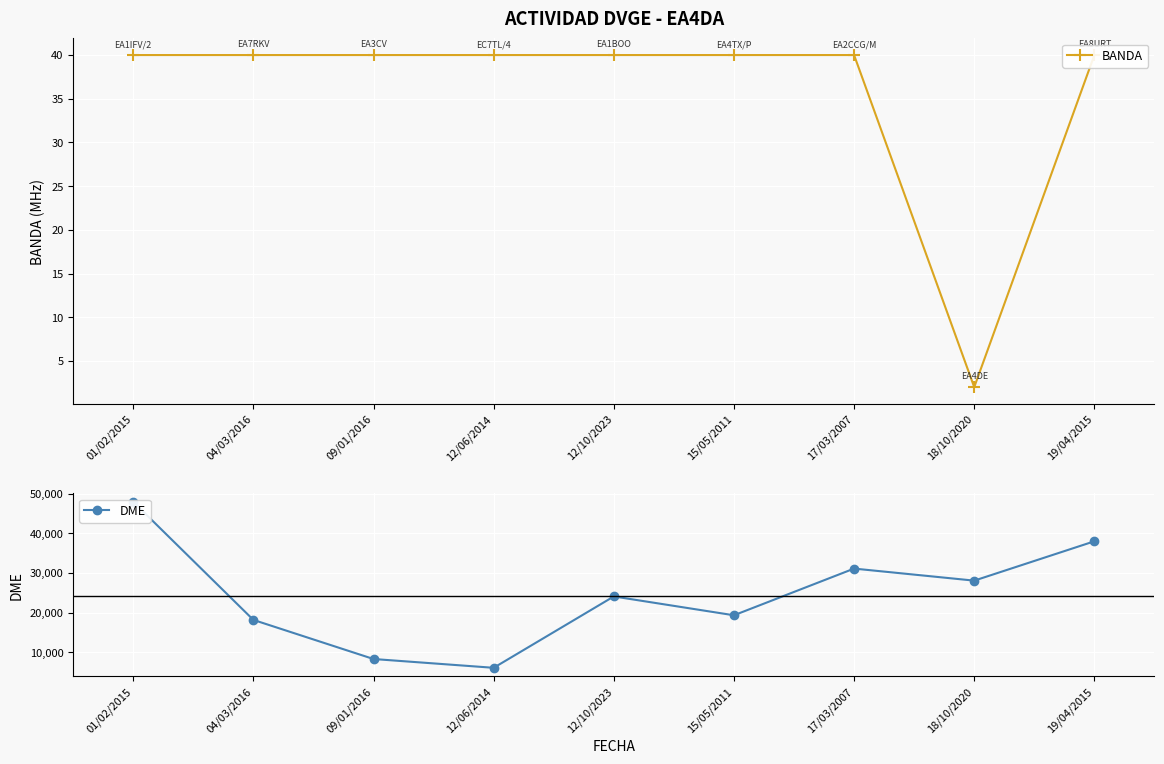

The DME series shows 18135 at 04/03/2016. True or false?

True